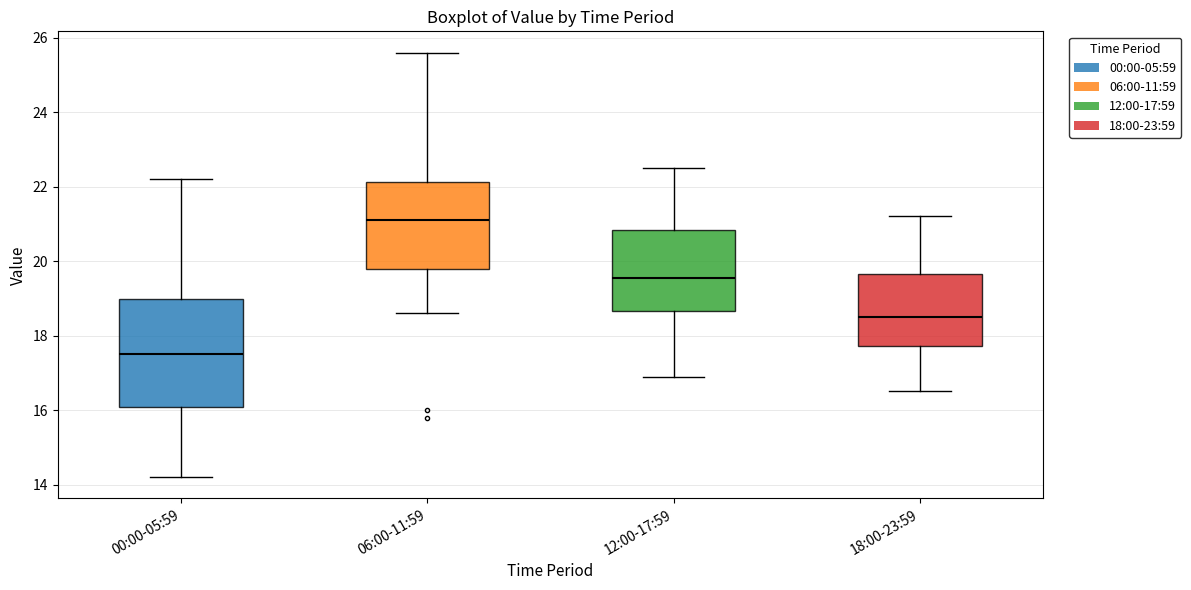

Which box has the lowest median line?

00:00-05:59